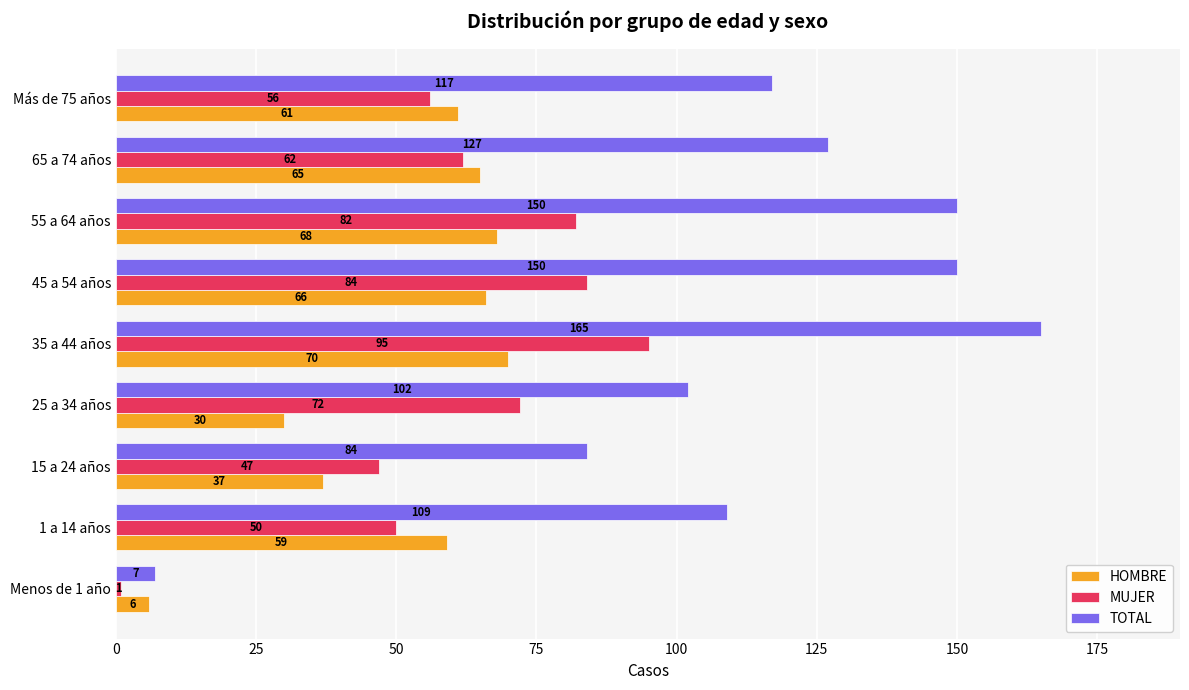

How many values in the MUJER series are below 62?

4